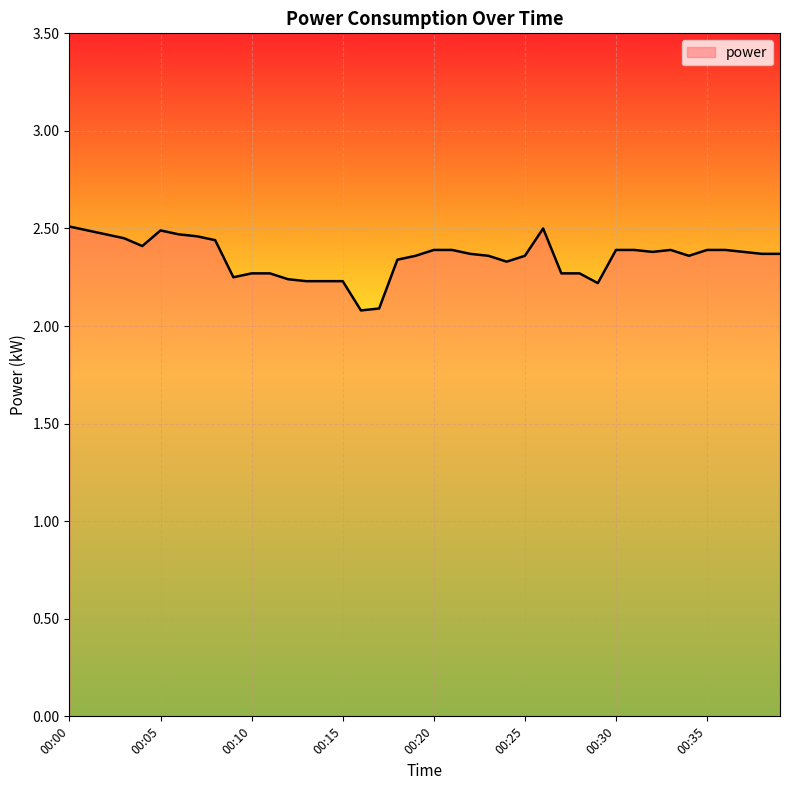

What is the minimum value shown in the chart?

2.1